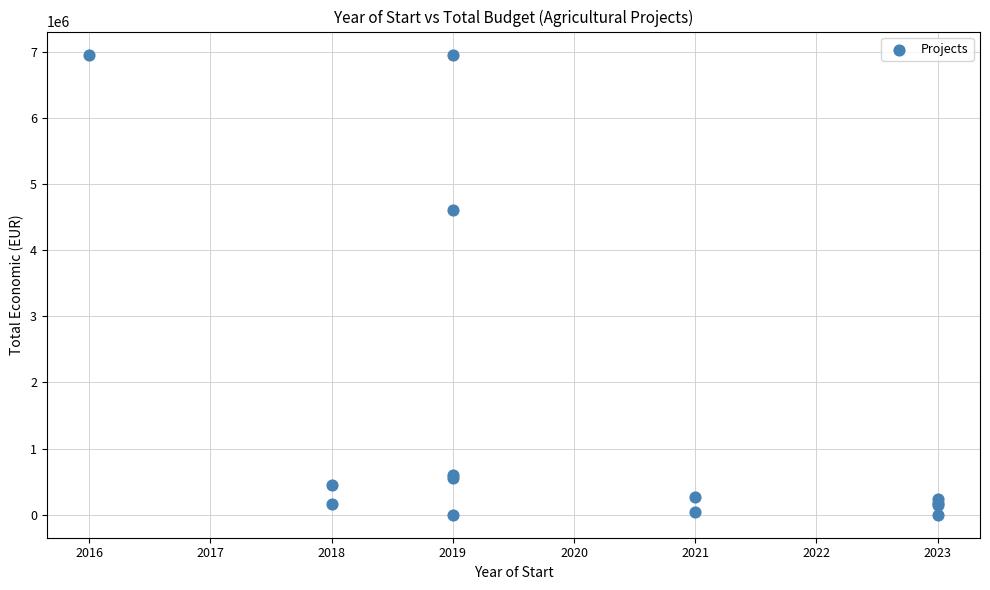

What Y value in the scatter plot is closest to 3480146?

4613778